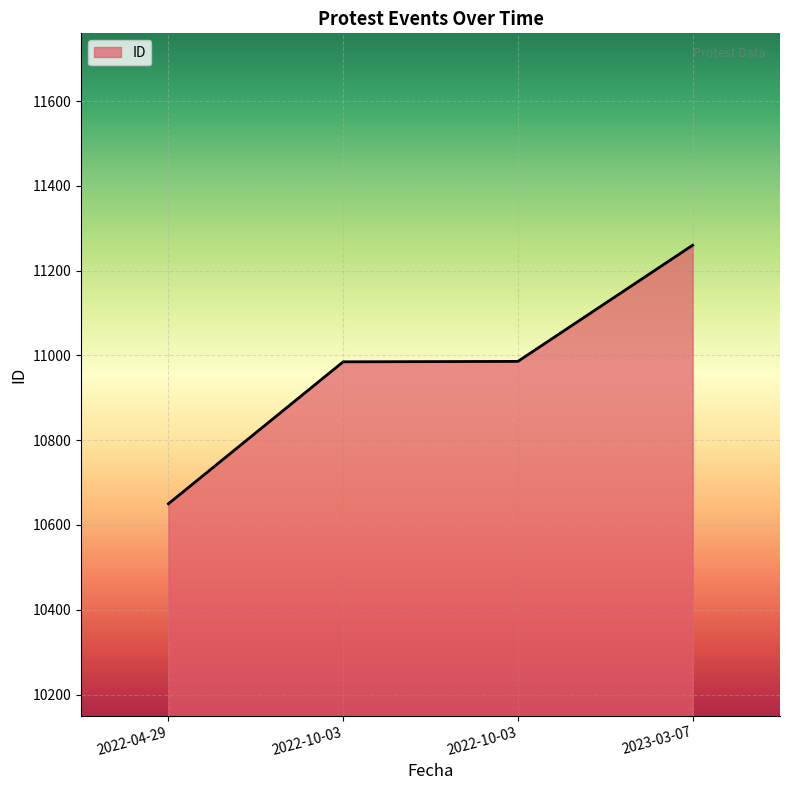

What is the difference between the values at 2023-03-07 and 2022-10-03?

275